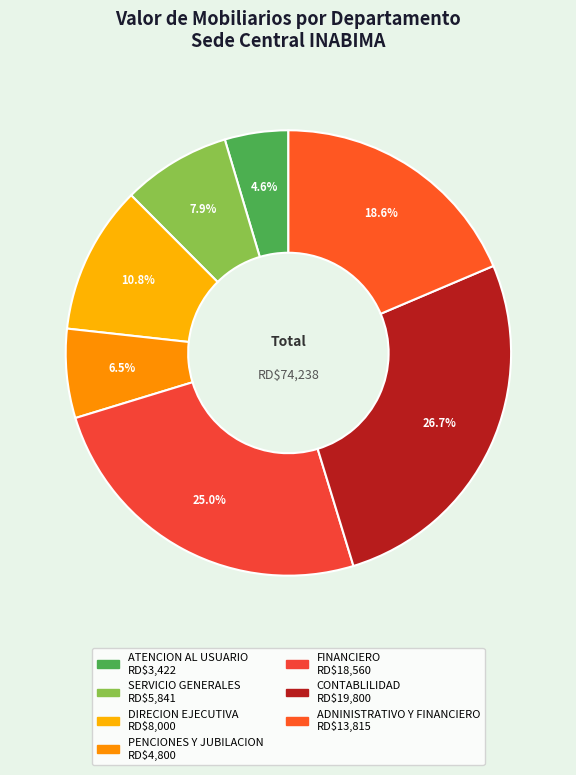

How many slices are in this pie chart?

7